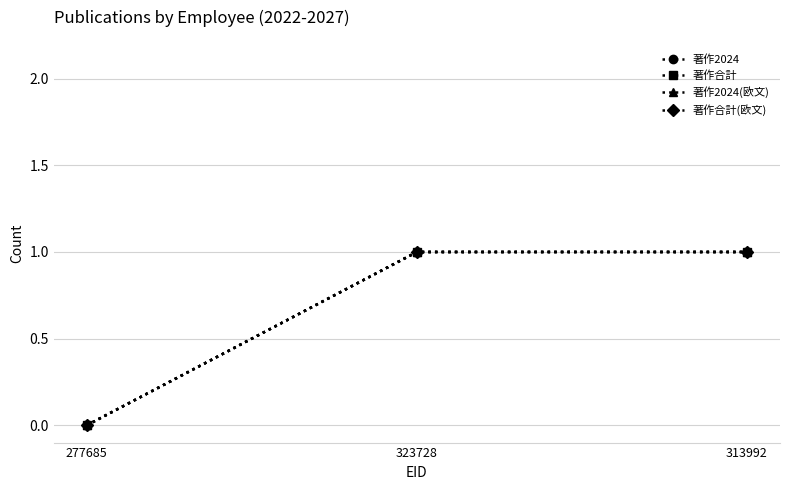

Does the chart have visible grid lines?

Yes